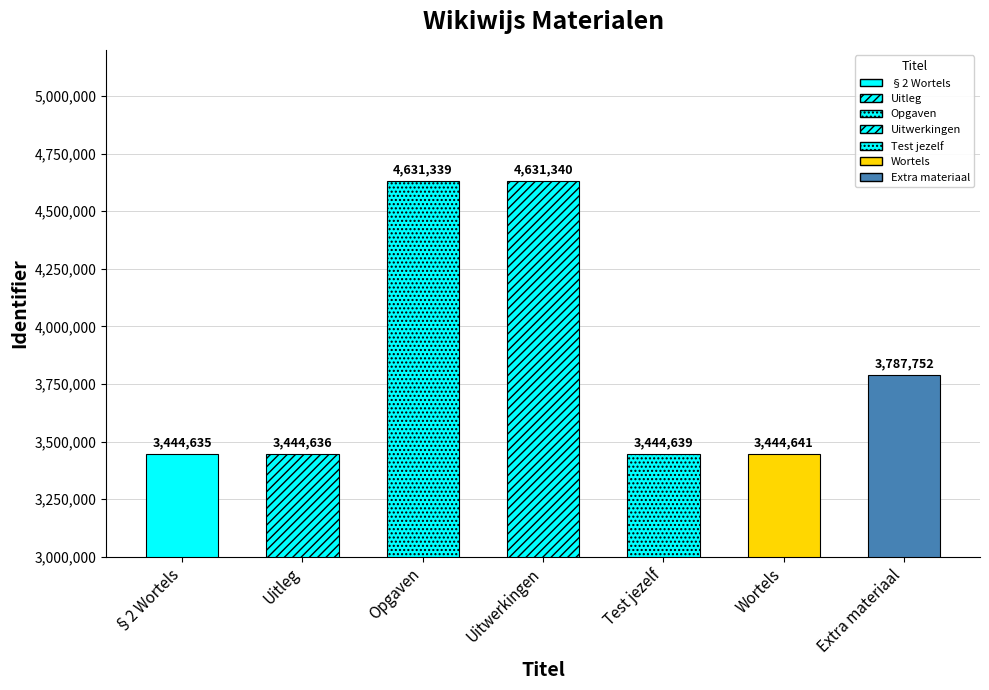

How many bars are there in total?

7